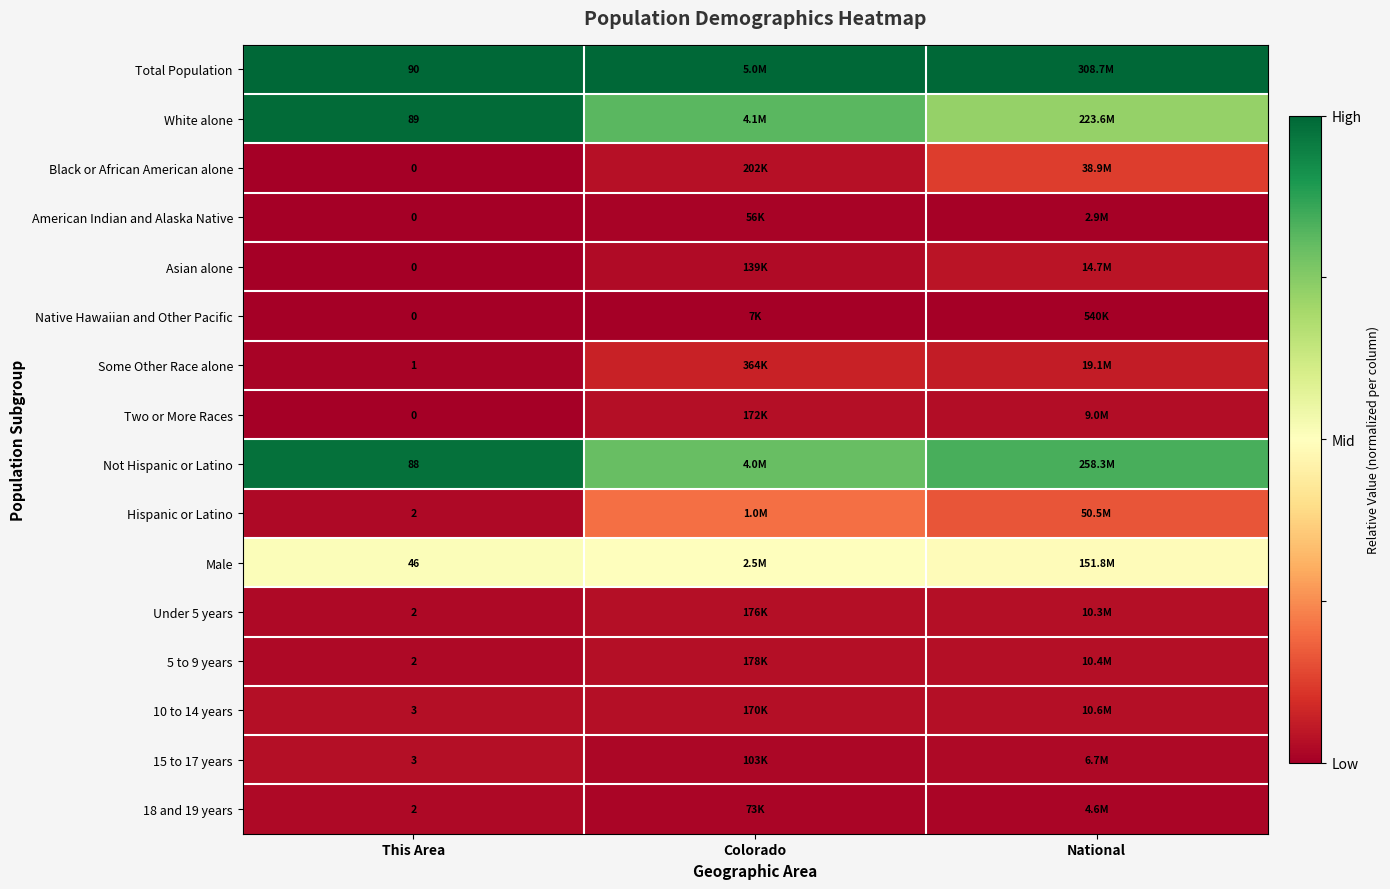

Rank the series by their maximum value, from lowest to highest.

Native Hawaiian and Other Pacific, American Indian and Alaska Native, 18 and 19 years, Two or More Races, 10 to 14 years, 15 to 17 years, Under 5 years, 5 to 9 years, Asian alone, Some Other Race alone, Black or African American alone, Hispanic or Latino, Male, Not Hispanic or Latino, White alone, Total Population